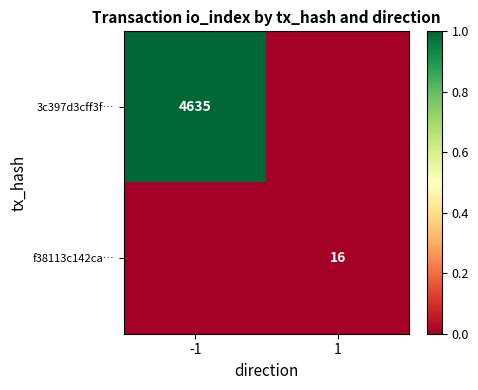

Is the value of 3c397d3cff3f… at -1 greater than the value of f38113c142ca… at 1?

Yes